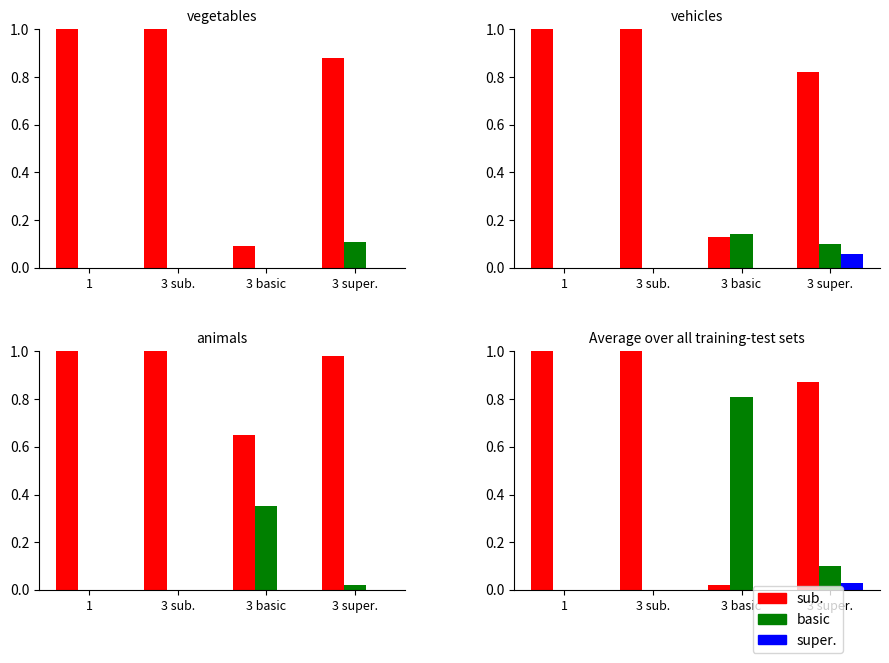

The basic series shows 0.4 at 1. True or false?

False